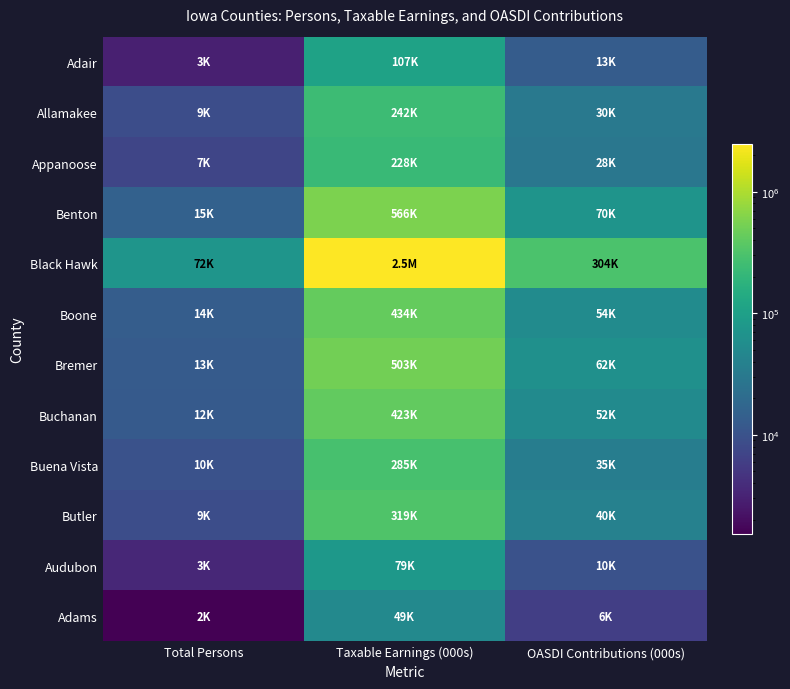

Between Taxable Earnings (000s) and Total Persons, which is larger?

Taxable Earnings (000s)